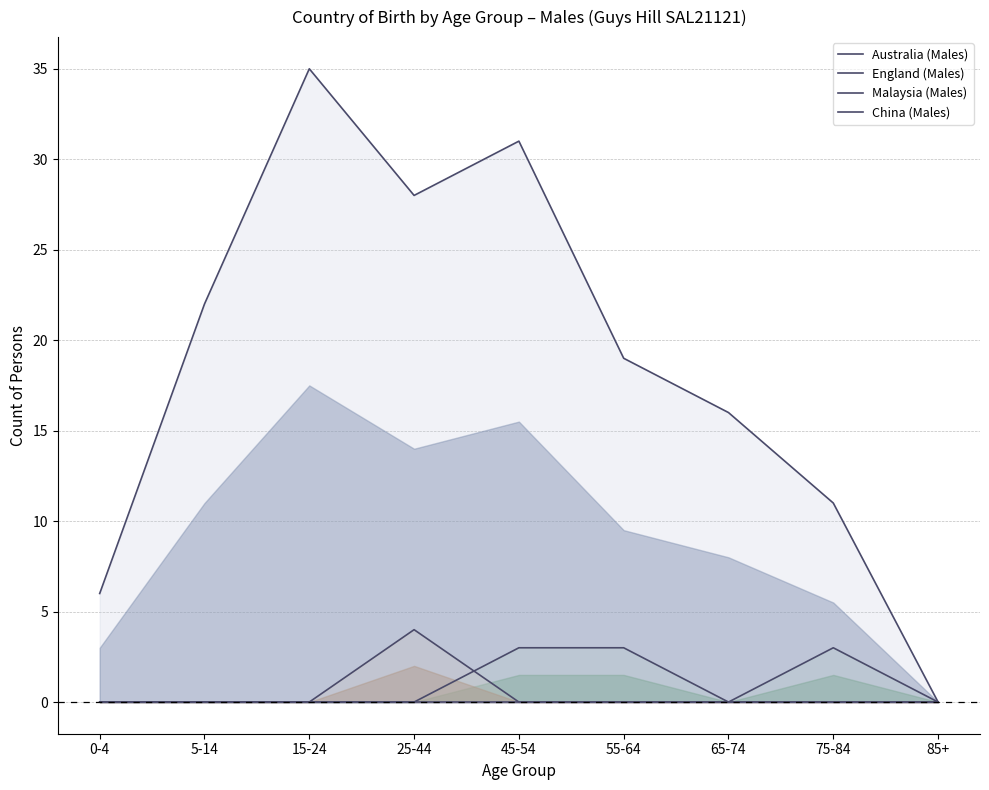

At how many categories does at least one series exceed 14?

6